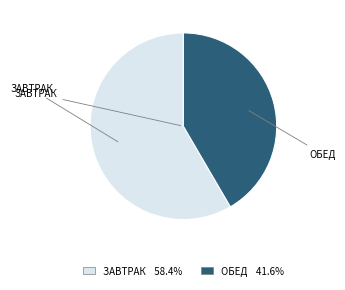

Is there any slice that represents more than half of the pie?

Yes